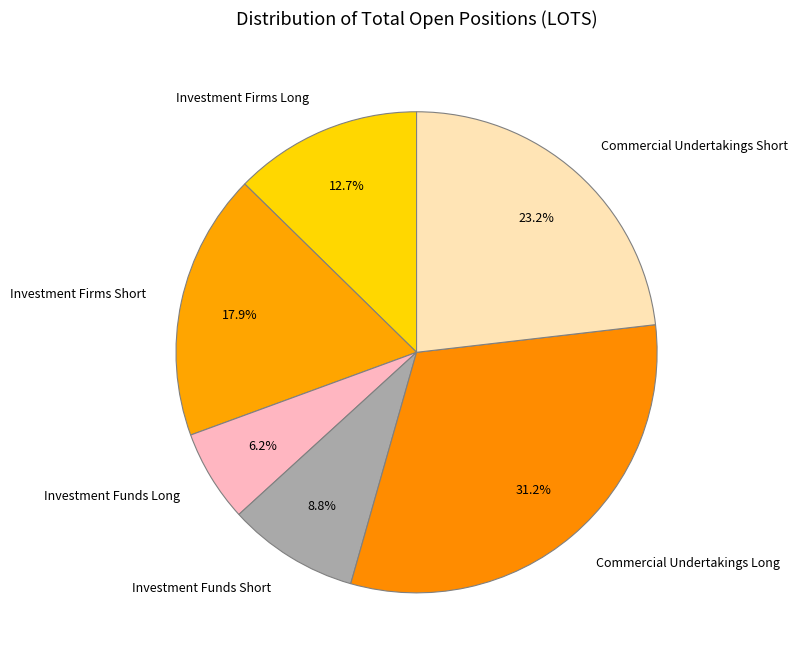

How many slices are in this pie chart?

6